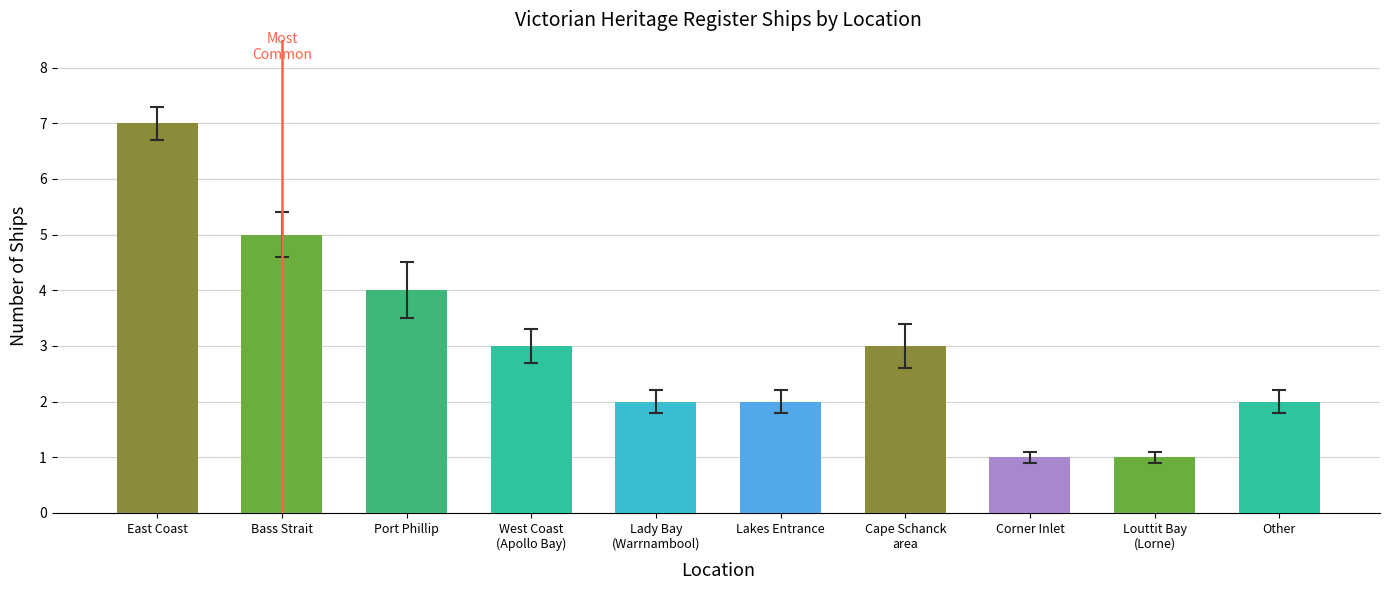

How many data points are less than 3?

5